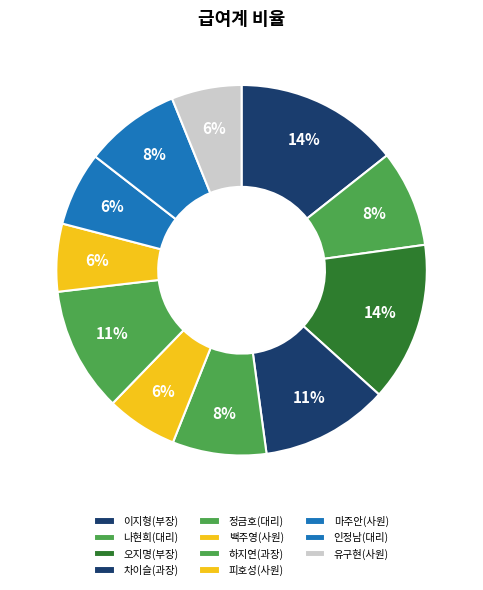

How many slices are in this pie chart?

11